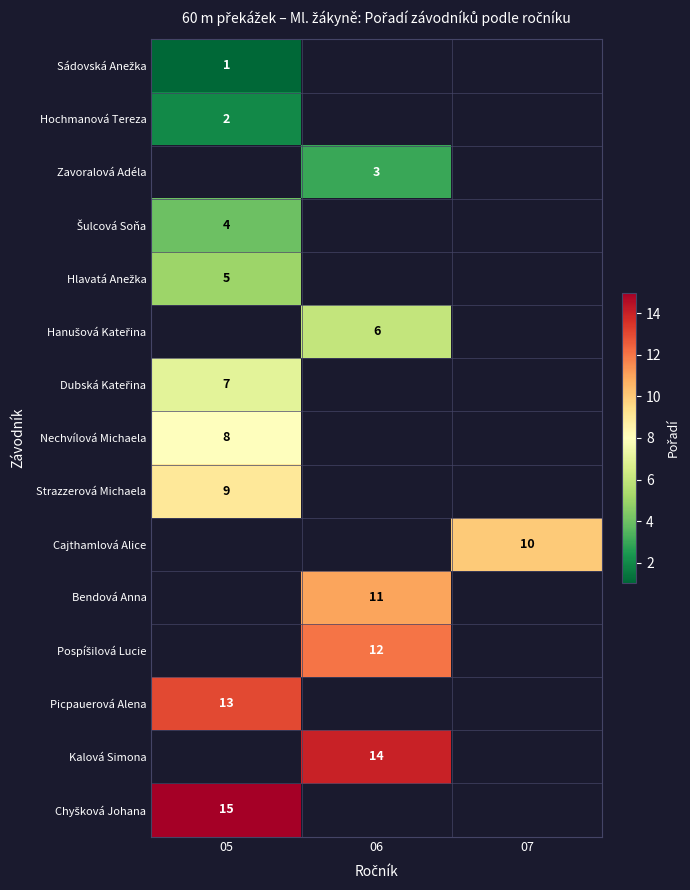

The Hochmanová Tereza series shows 3 at 05. True or false?

False